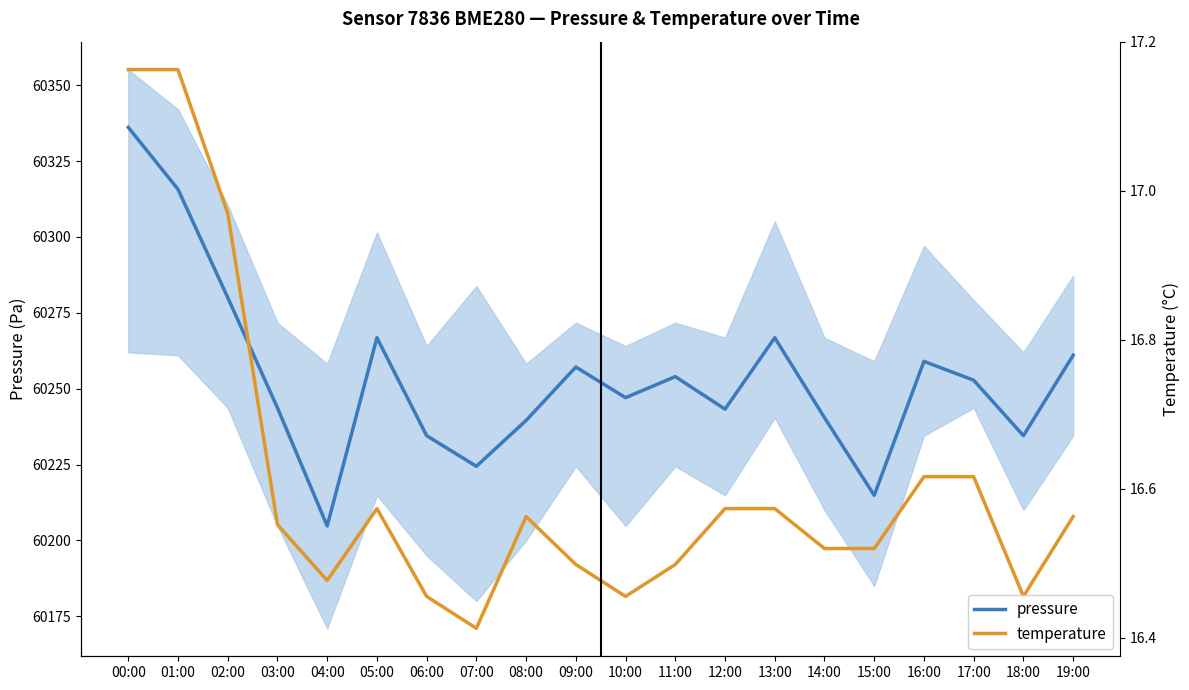

Which series ends up on top after the final intersection of temperature and pressure?

pressure